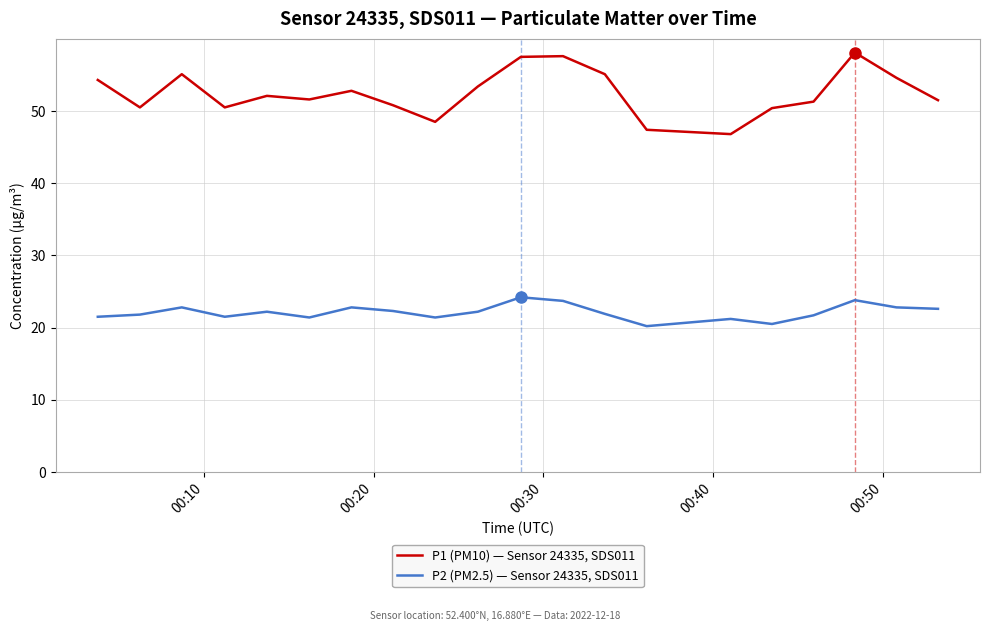

What is the smallest value displayed?

20.2